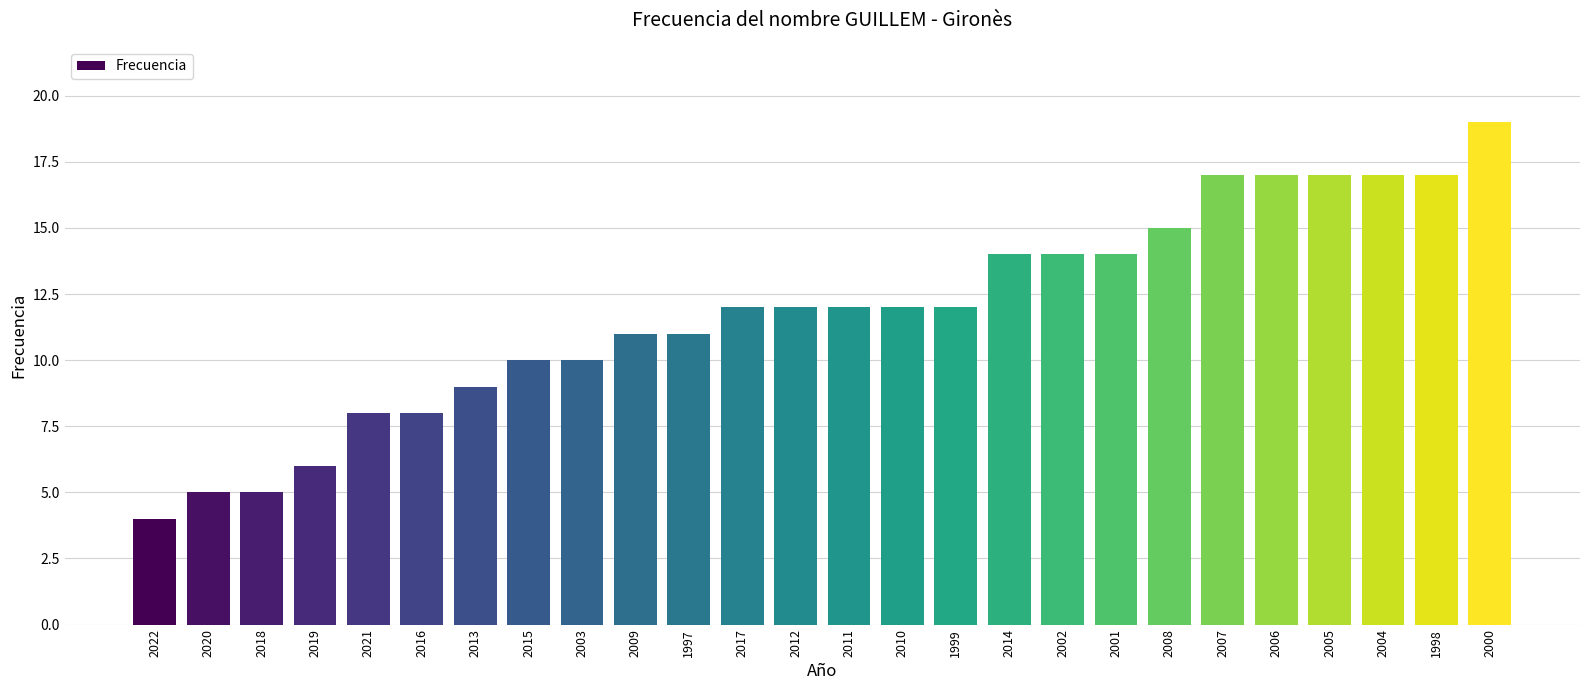

The value at 2007 is 6. True or false?

False